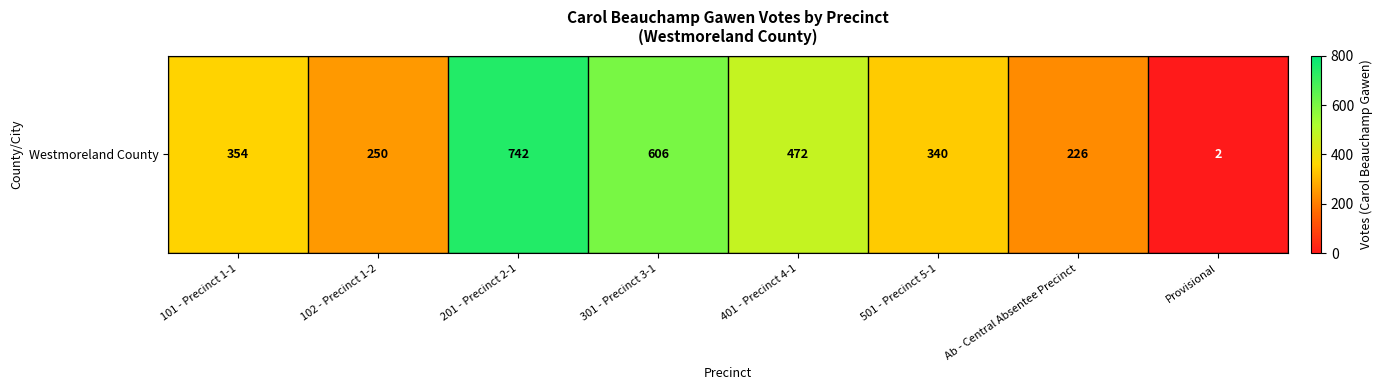

What is the maximum value shown in the chart?

742